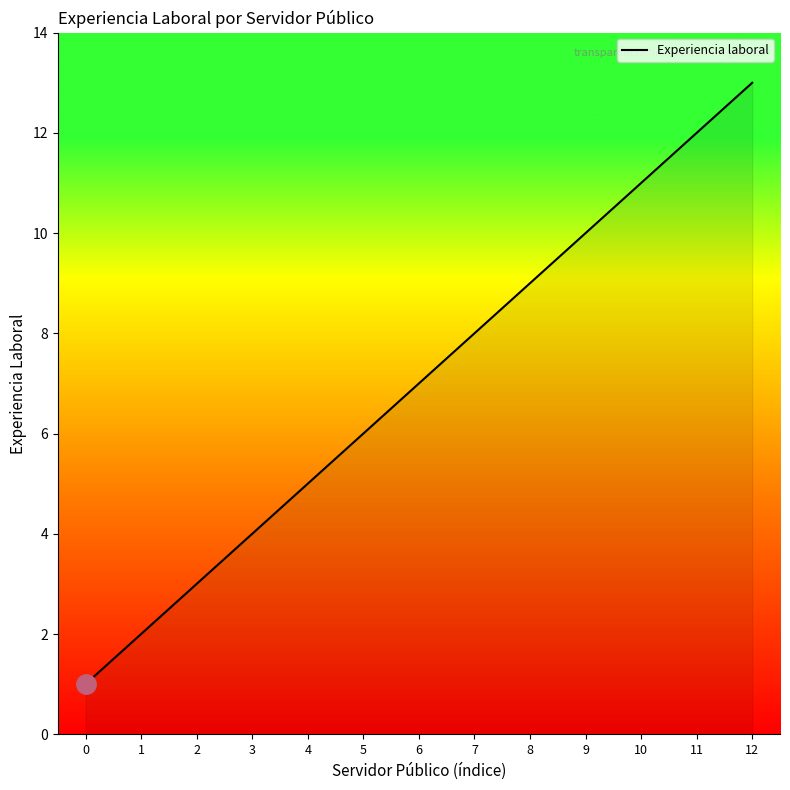

Which has a higher value, 0 or 10?

10